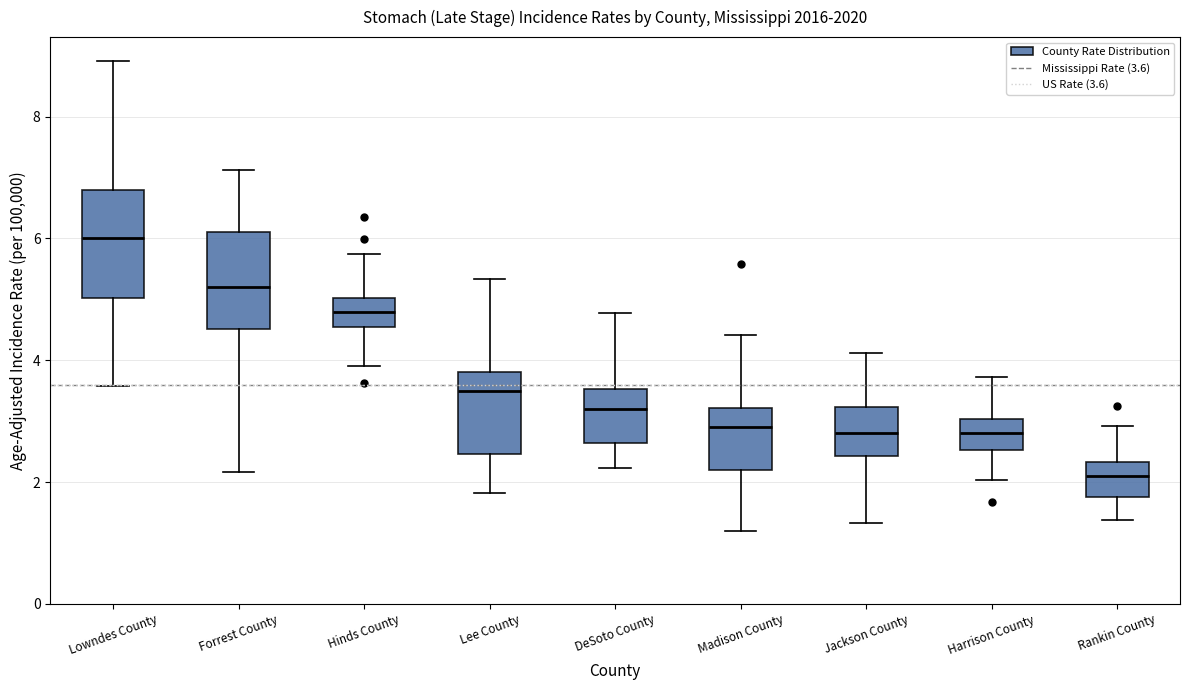

Where does the median line of the box for DeSoto County sit on the y-axis? The values are not printed on the chart, so give them approximately, as read against the axis.

3.2